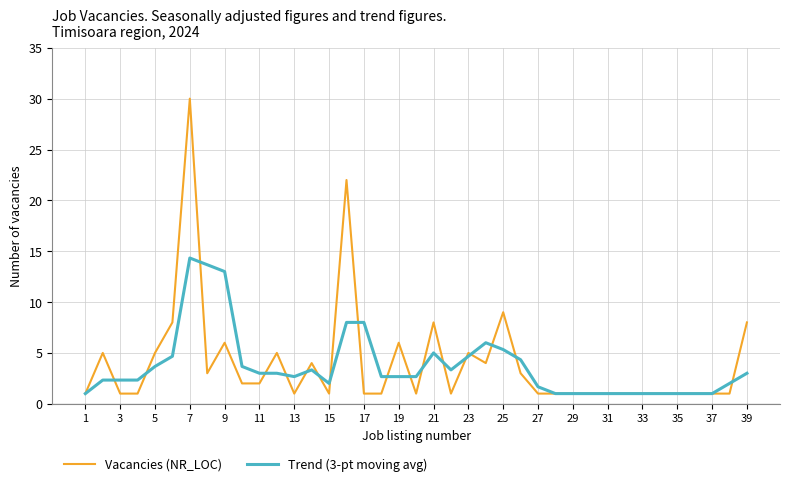

List the series in order of their peak value, lowest first.

Trend (3-pt moving avg), Vacancies (NR_LOC)